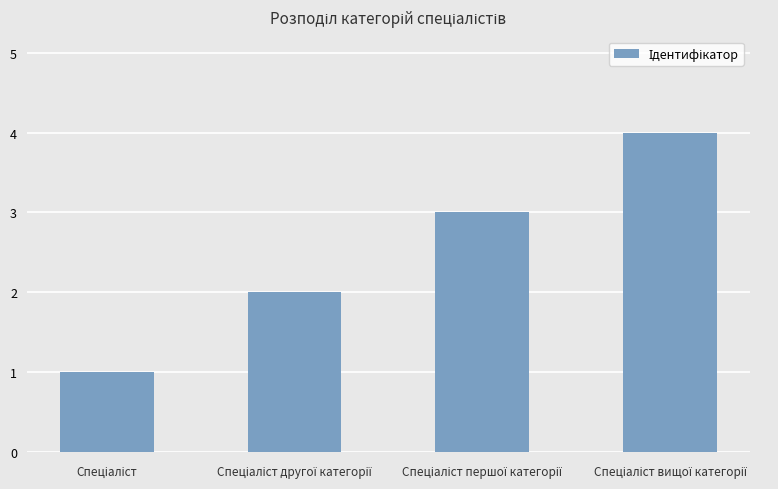

What is the maximum value shown in the chart?

4